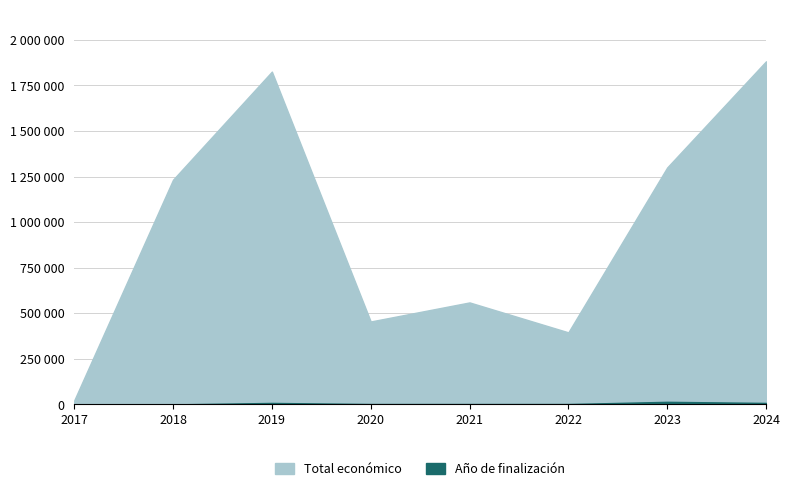

How many interior local valleys does the Año de finalización series have?

4